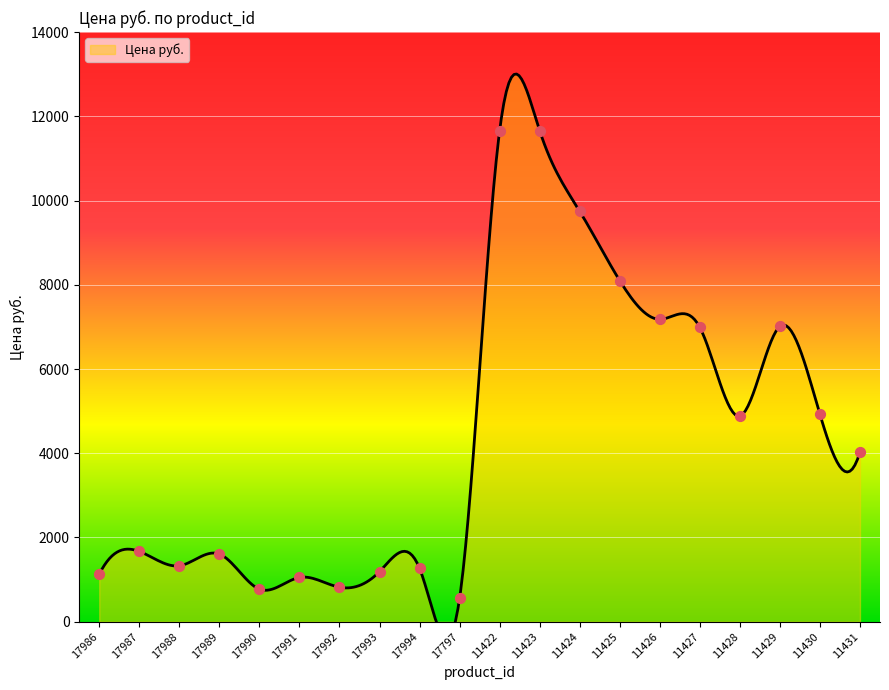

What is the ratio of the value at 17987 to the value at 17991?

1.6